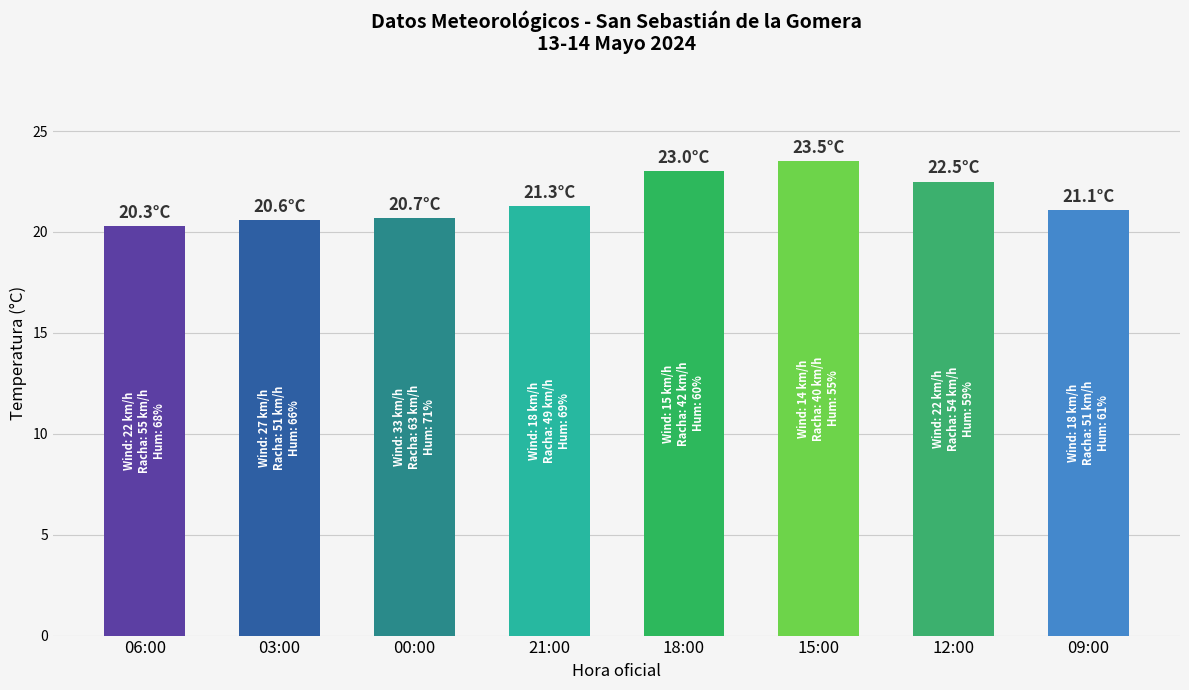

The value at 09:00 is 21.1. True or false?

True